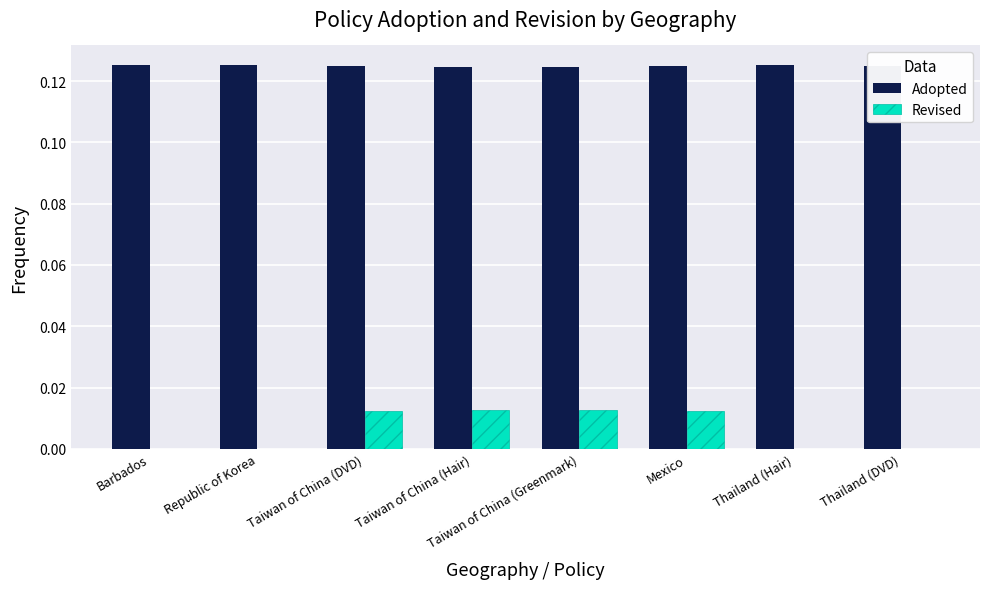

Are the bars horizontal?

No